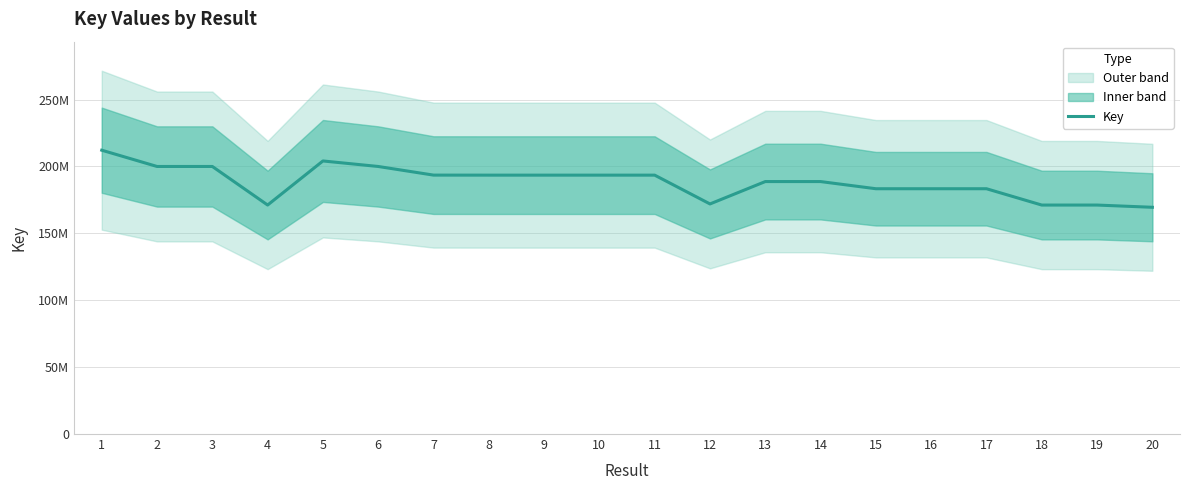

What is the greatest value displayed?

212116802